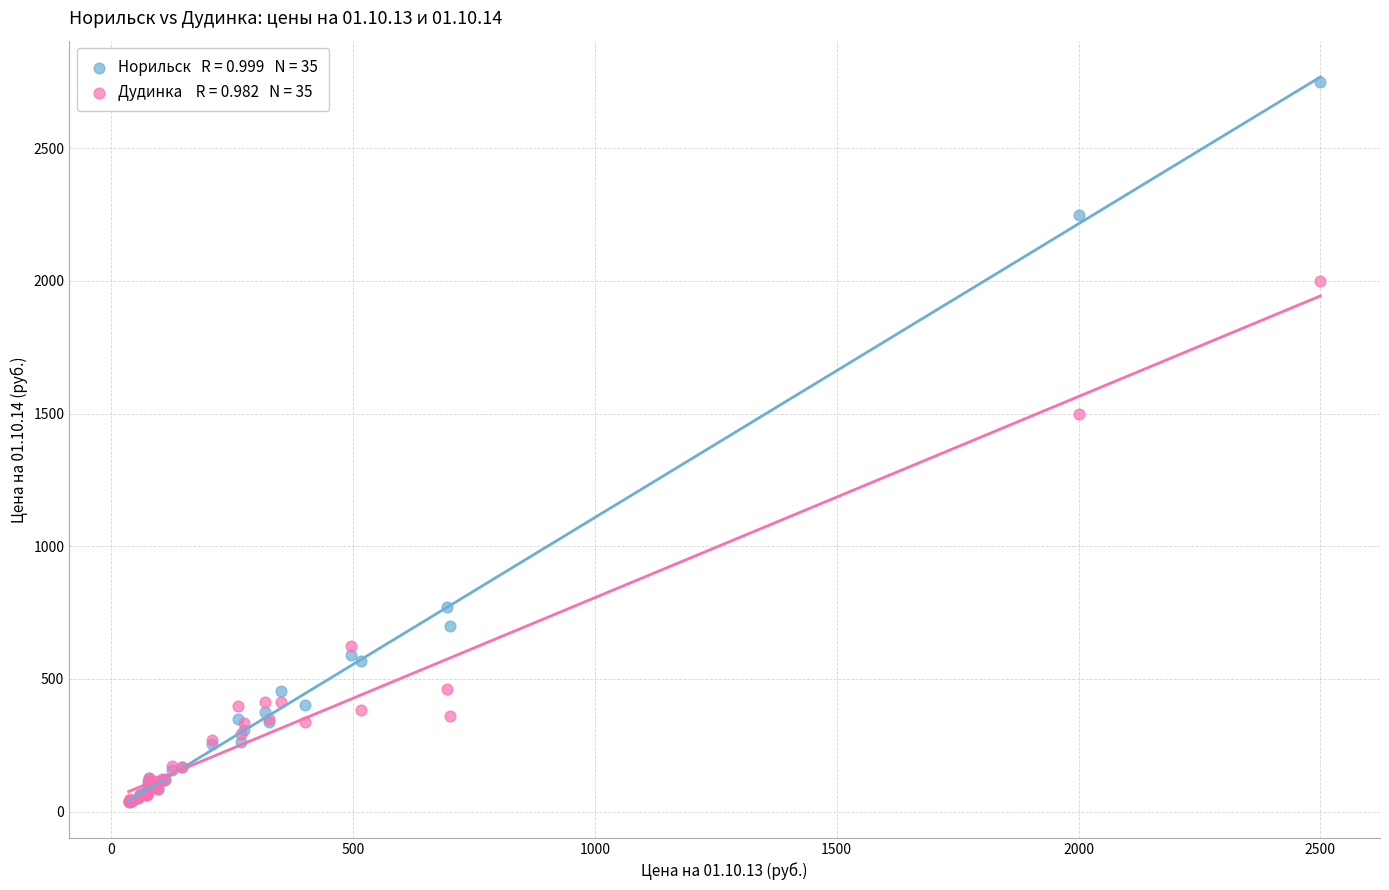

Across all series, what Y value is closest to 1393?

1500.0